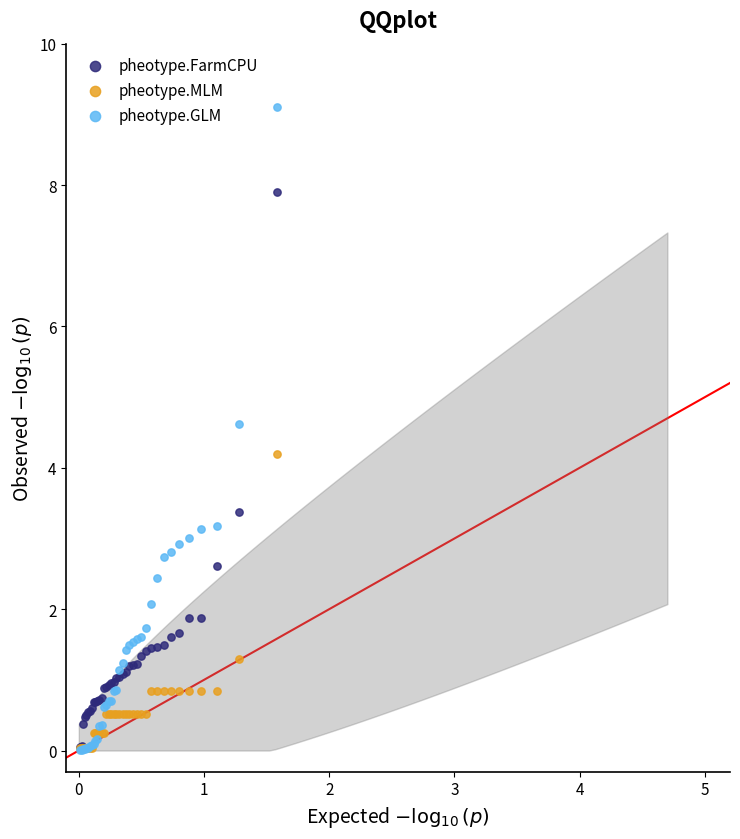

What are all the series names shown in the legend?

pheotype.FarmCPU, pheotype.MLM, pheotype.GLM